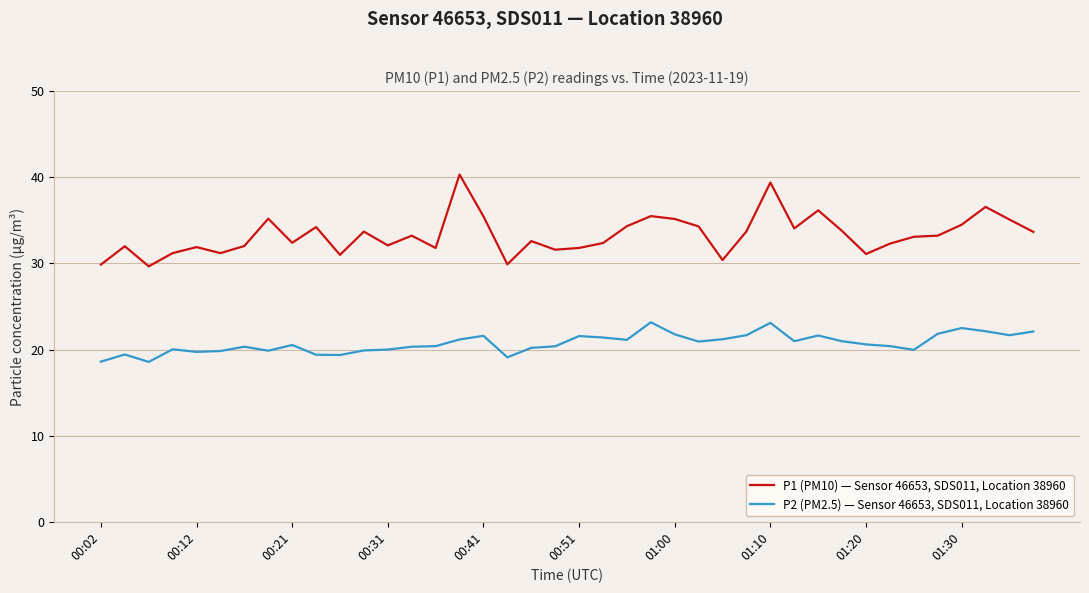

True or false: P1 (PM10) — Sensor 46653, SDS011, Location 38960 and P2 (PM2.5) — Sensor 46653, SDS011, Location 38960 cross at least once.

False